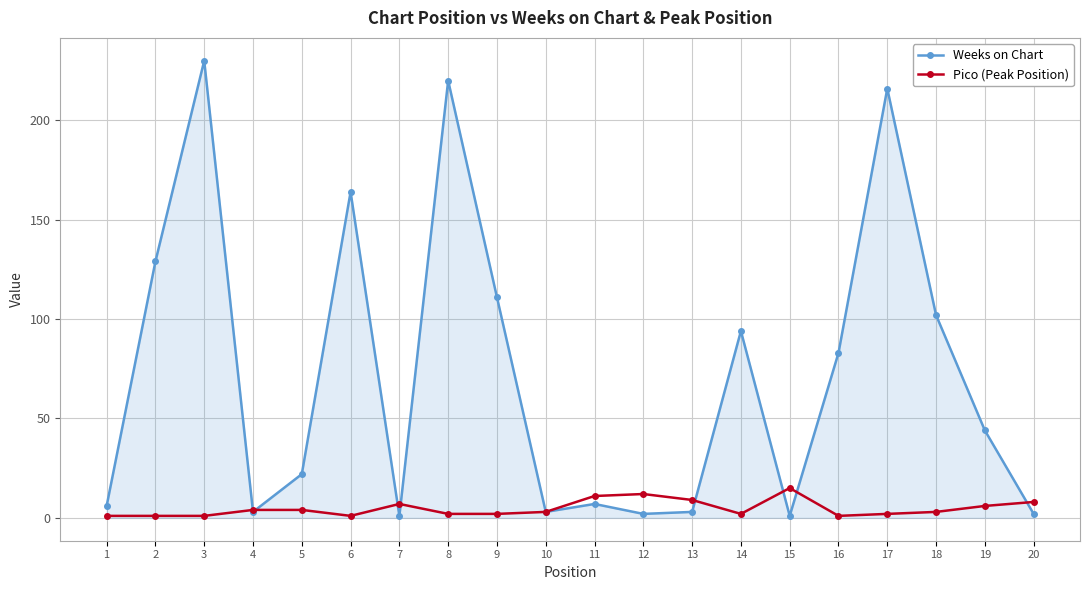

How many categories are shown in the chart?

20